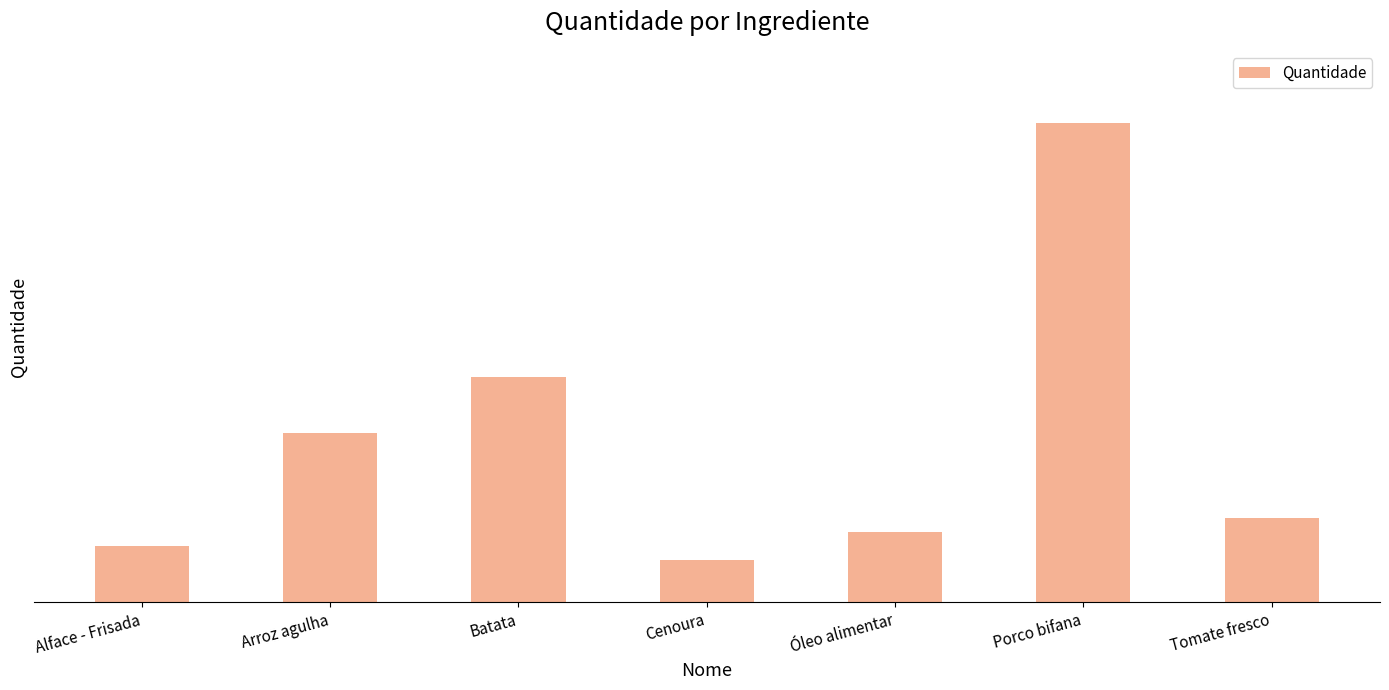

What is the label of the 6th bar from the right?

Arroz agulha